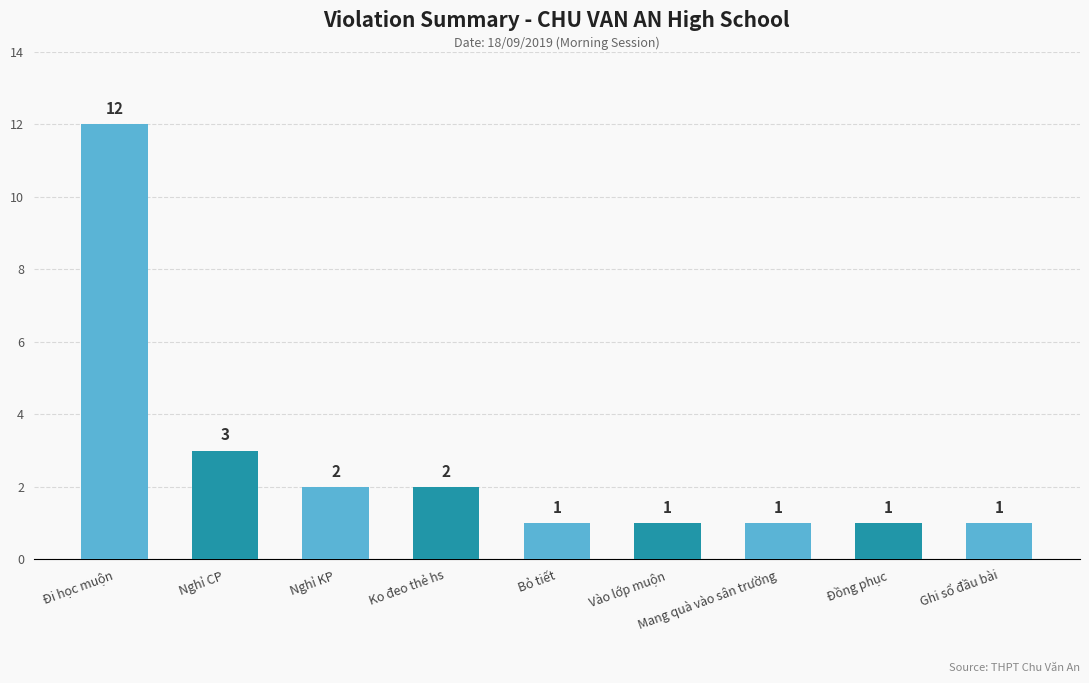

What is the value of the 2nd bar from the left?

3